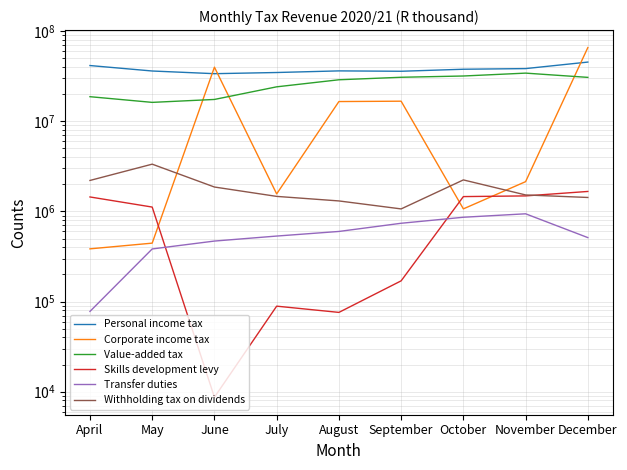

Which category has the lowest value in the Withholding tax on dividends series?

September